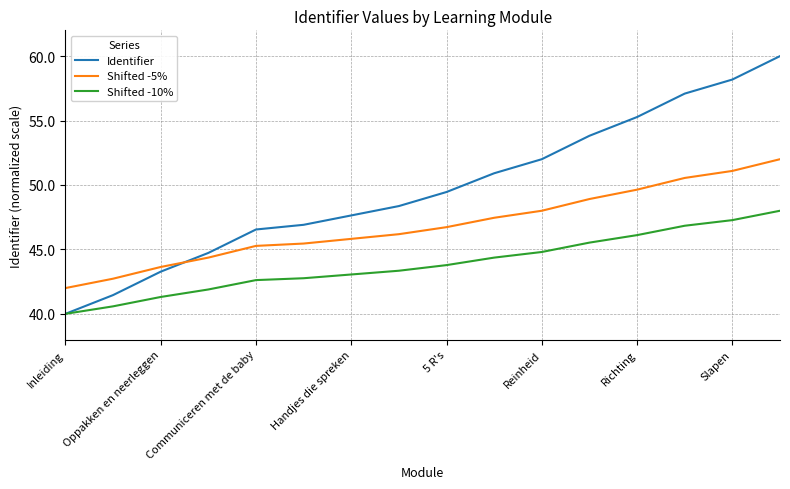

How many values in the Identifier series exceed 49?

8